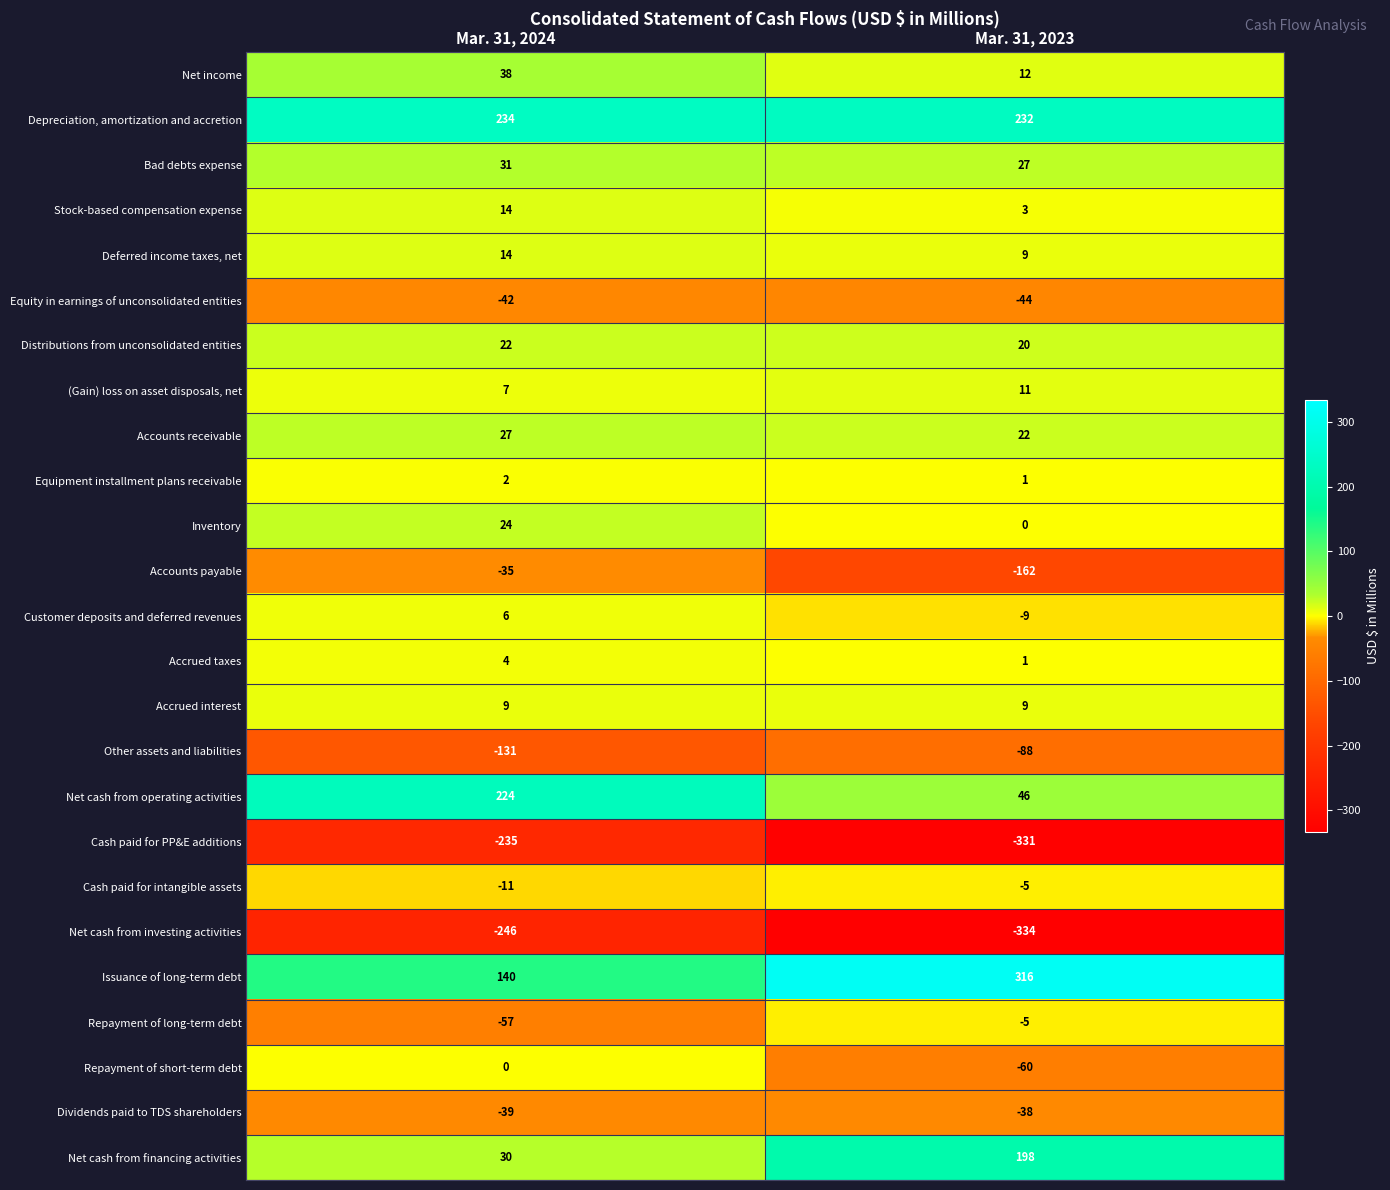

Is it true that Accounts payable equals -162 at Mar. 31, 2023?

True